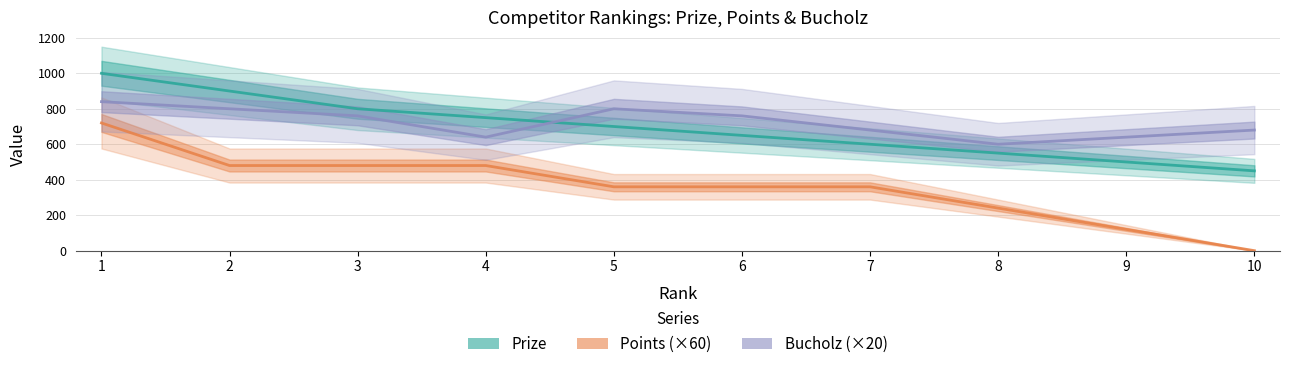

Which series changed the most between 2 and 5?

Prize